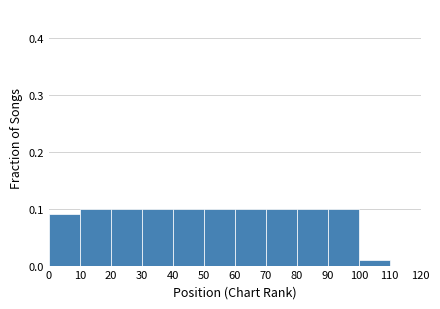

Reading left to right, transcribe this chart: for each bar, give the range it covers on the x-axis and its height. The values are not printed on the chart, so give them approximately, as read against the axis.

0 to 10: 0.09
10 to 20: 0.10
20 to 30: 0.10
30 to 40: 0.10
40 to 50: 0.10
50 to 60: 0.10
60 to 70: 0.10
70 to 80: 0.10
80 to 90: 0.10
90 to 100: 0.10
100 to 110: 0.01
110 to 120: 0